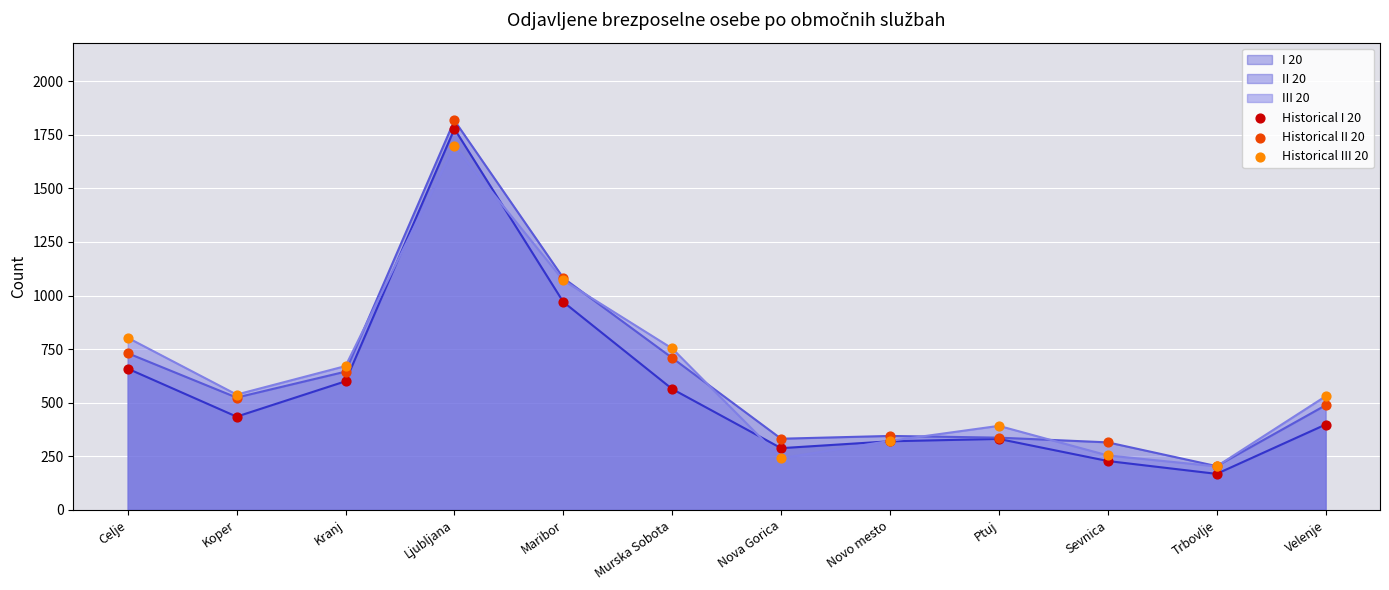

Which series contains the highest Y value?

Historical II 20